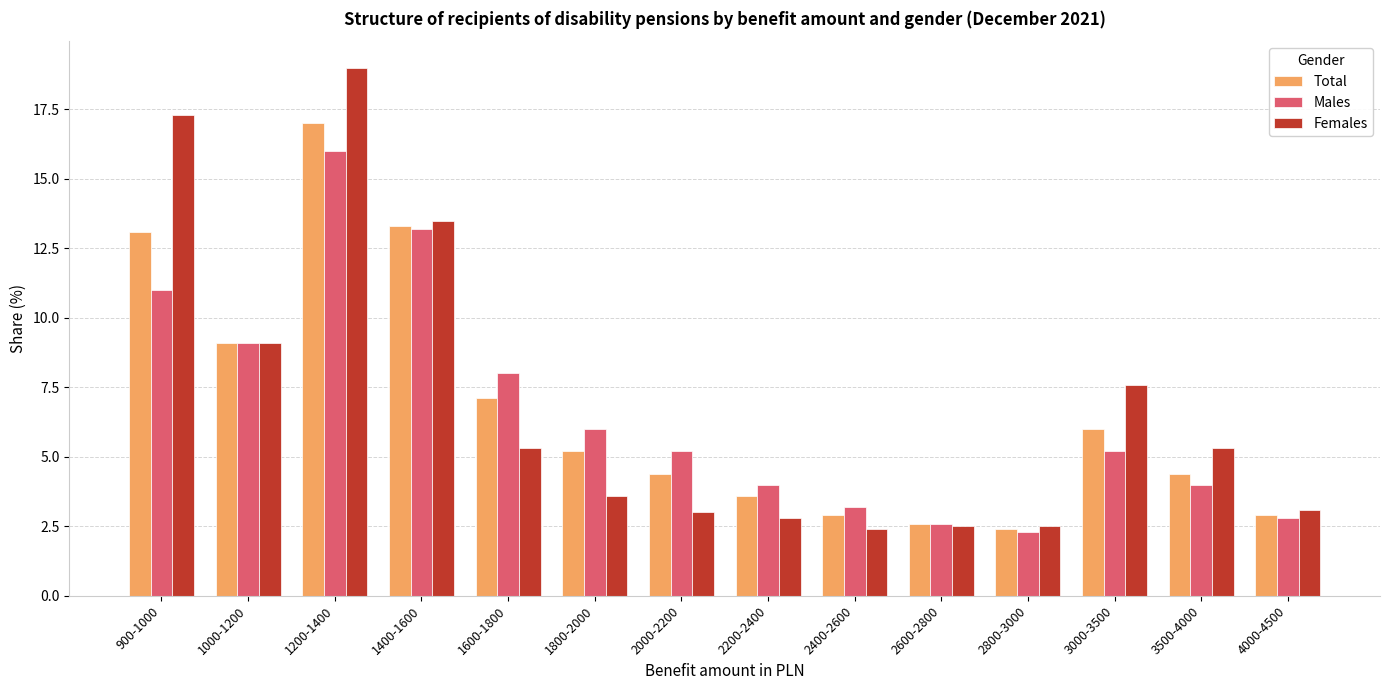

What is the difference between the second highest and second lowest values in the Males series?

10.6